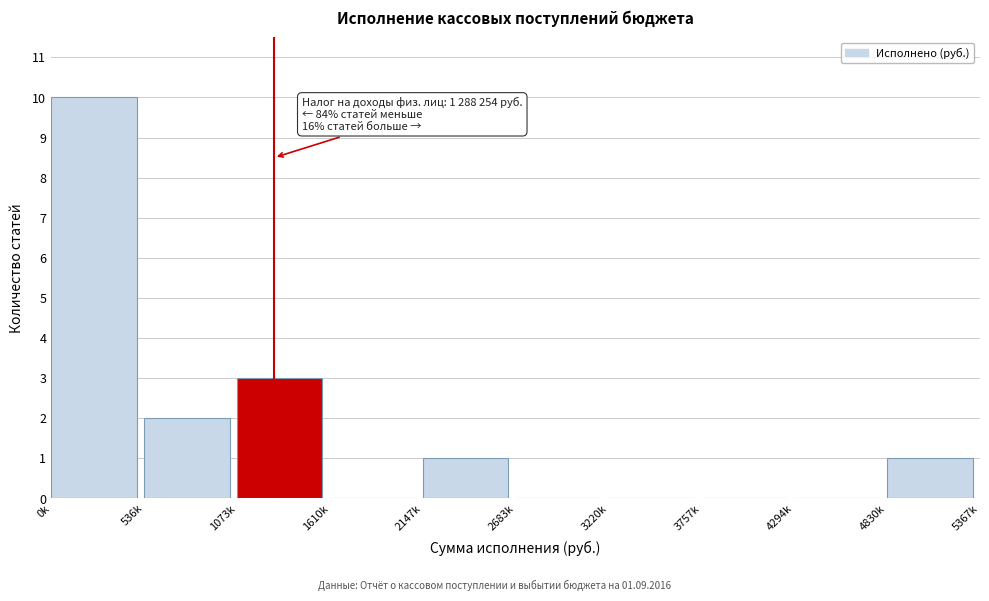

Reading right to left, what are all the values shown in this chart?

4830k=1	4294k=0	3757k=0	3220k=0	2683k=0	2147k=1	1610k=0	1073k=3	536k=2	0k=10